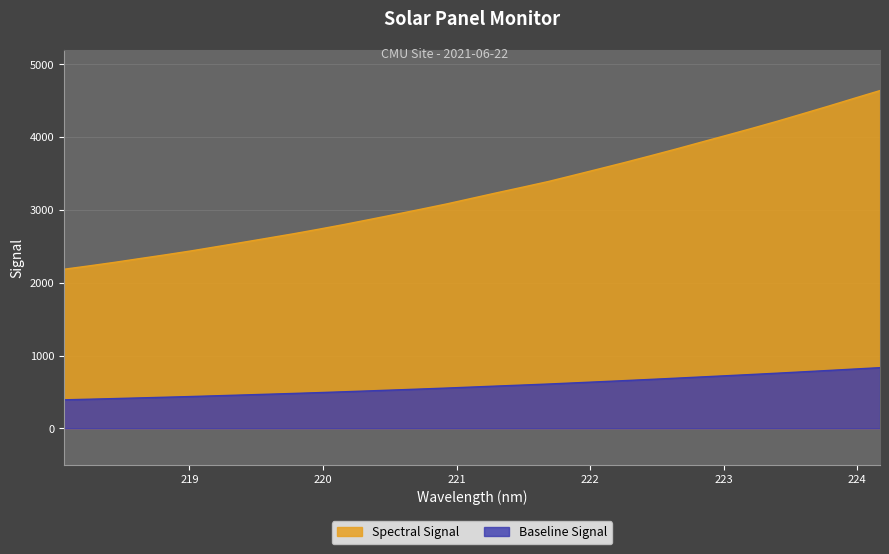

Rank the categories by value from highest to lowest.

224.1709, 223.9802, 223.7895, 223.5987, 223.408, 223.2172, 223.0264, 222.8355, 222.6447, 222.4538, 222.263, 222.0721, 221.8812, 221.6902, 221.4993, 221.3083, 221.1174, 220.9264, 220.7354, 220.5444, 220.3533, 220.1623, 219.9712, 219.7801, 219.589, 219.3979, 219.2067, 219.0156, 218.8244, 218.6332, 218.442, 218.2508, 218.0596